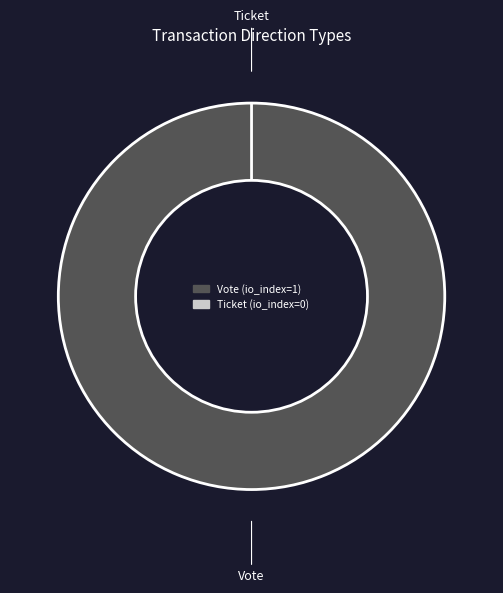

How many slices are in this pie chart?

2